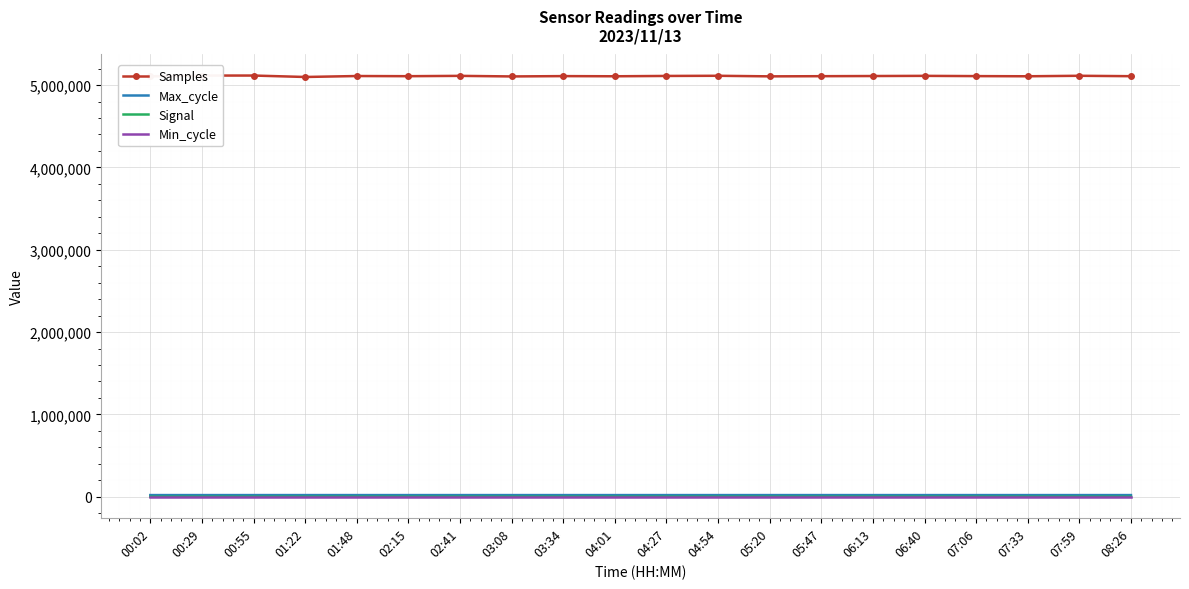

True or false: Samples and Min_cycle cross at least once.

False